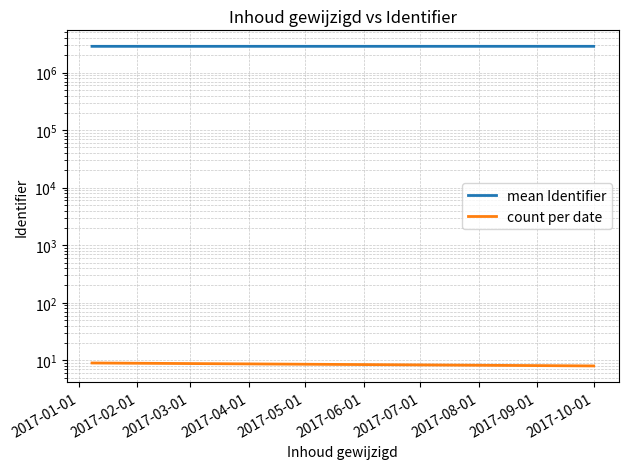

Reading left to right, transcribe all the data shown in this chart.

mean Identifier: 2864581.3	2866537.0
count per date: 9.0	8.0